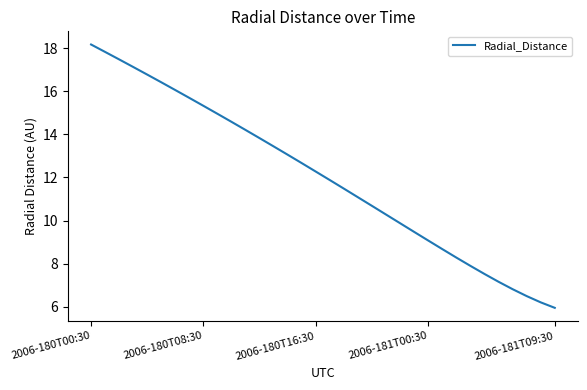

What is the smallest value displayed?

6.0